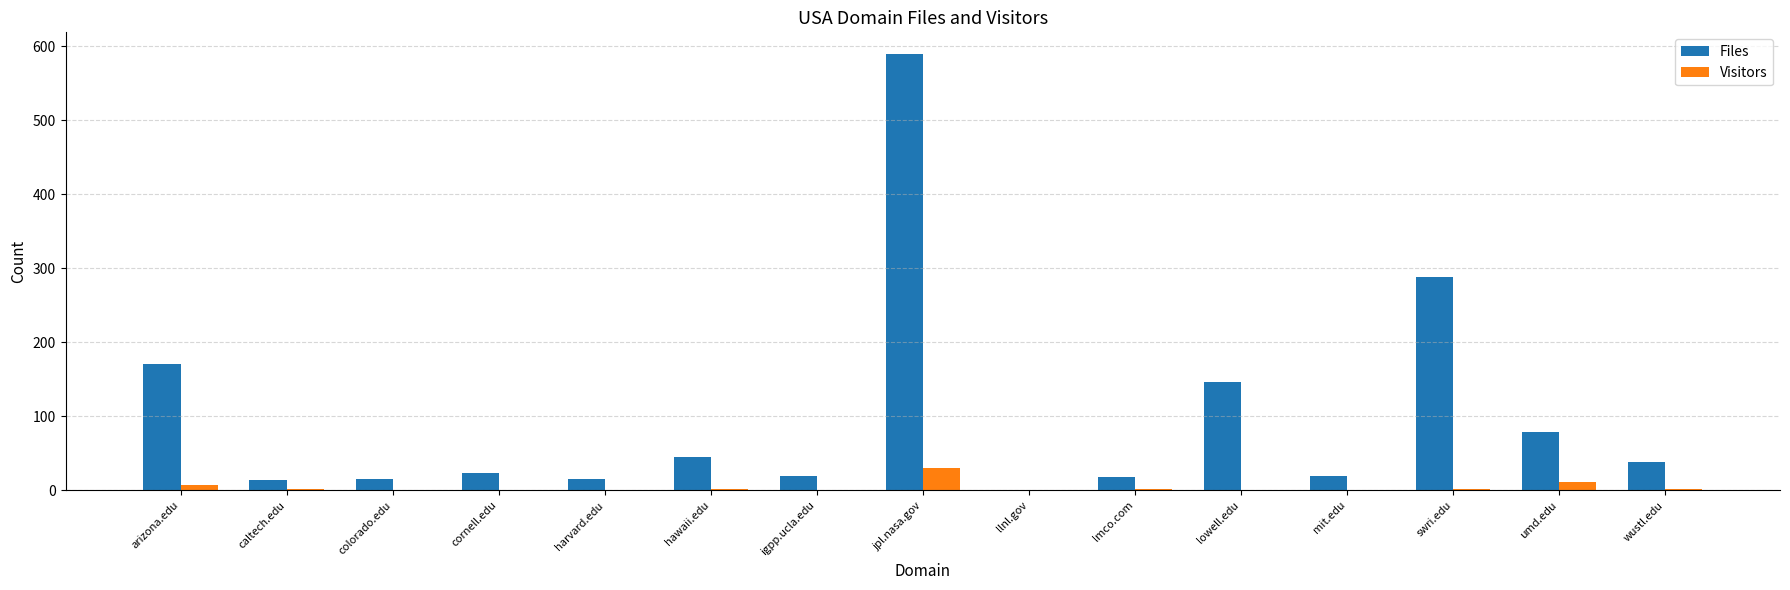

Is it true that Files equals 288 at swri.edu?

True